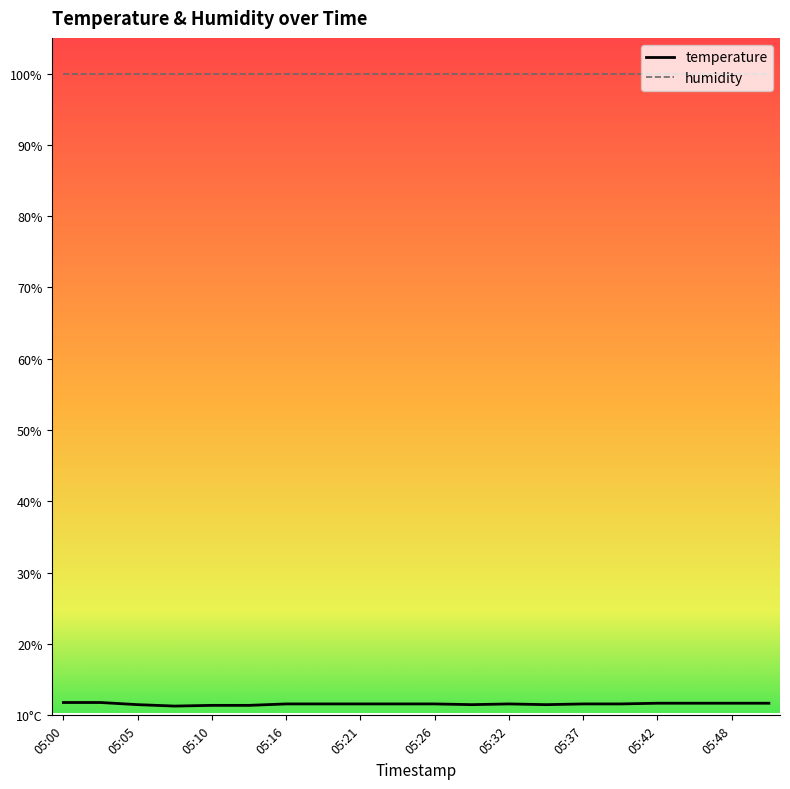

What are all the series names shown in the legend?

temperature, humidity